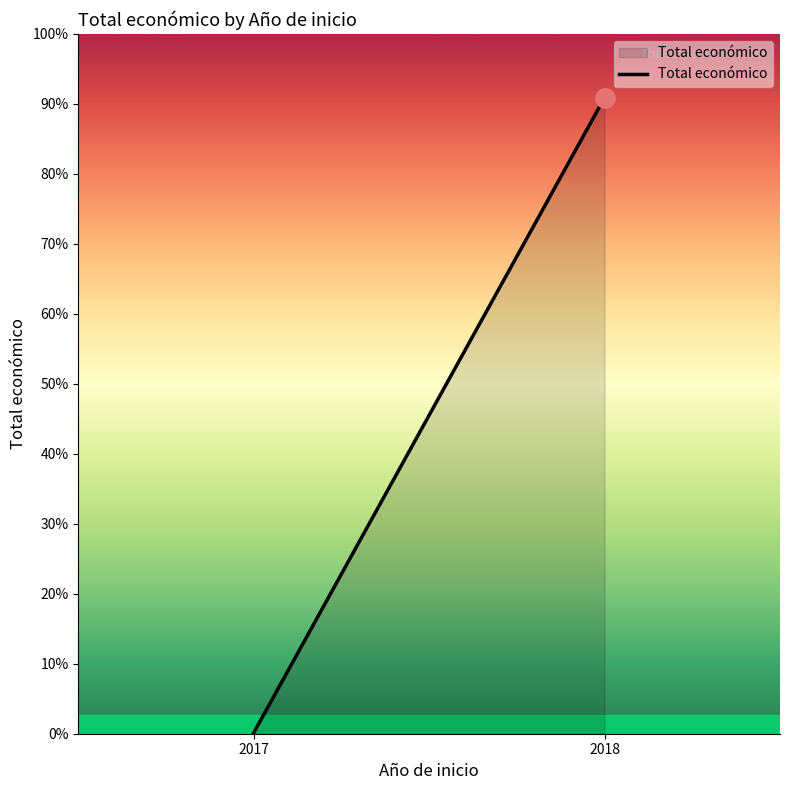

Between 2017 and 2018, which is larger?

2018